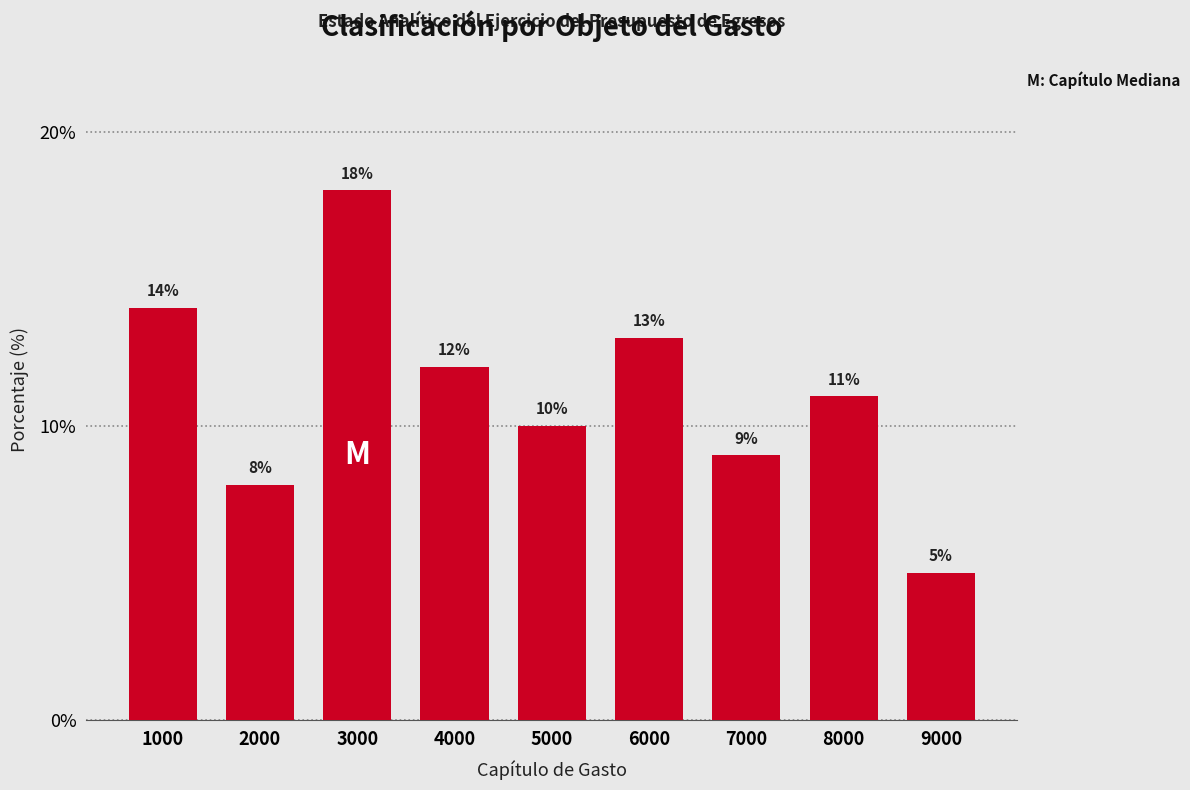

Reading left to right, transcribe all the data shown in this chart.

14	8	18	12	10	13	9	11	5